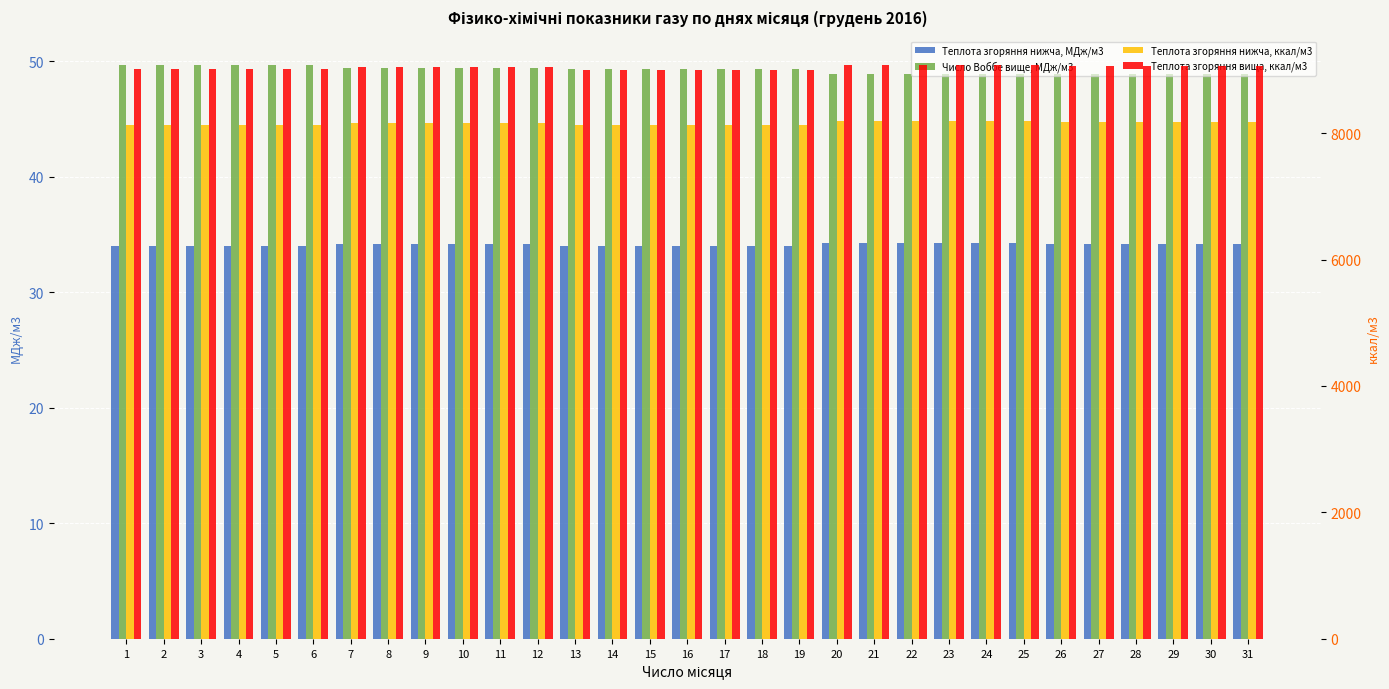

At which category is the sum across all series the highest?

20